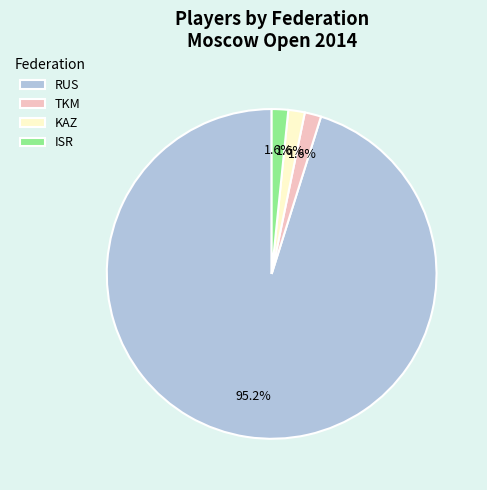

How many segments does this pie chart have?

4